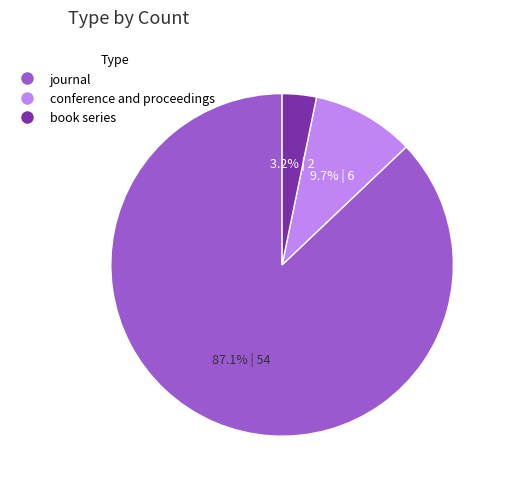

The journal slice represents 99% of the pie. True or false?

False